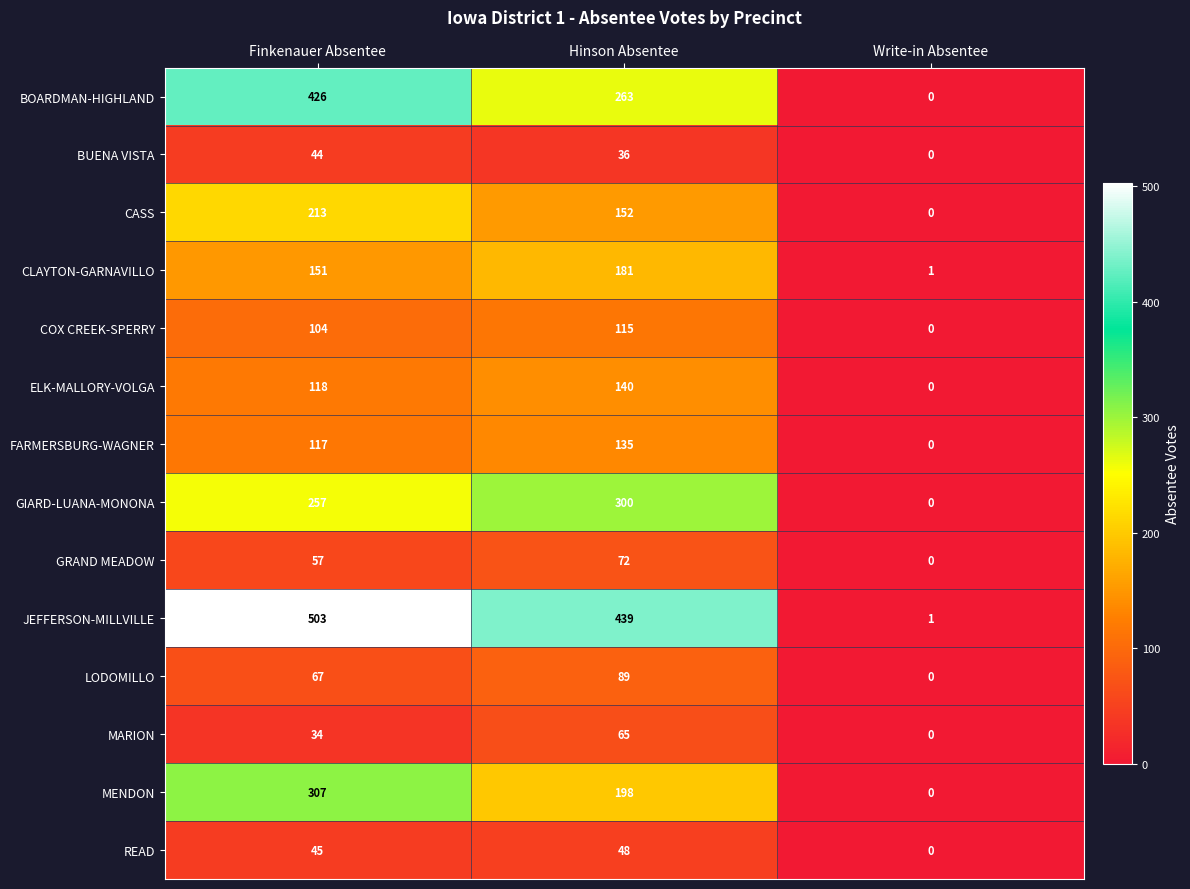

What is the difference between the highest and lowest values at Finkenauer Absentee?

469